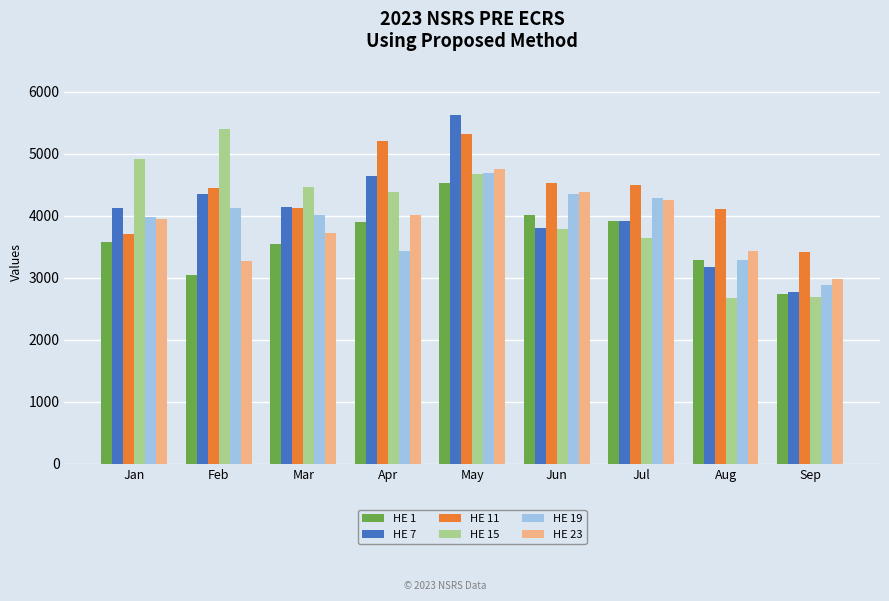

What is the maximum value for HE 15?

5396